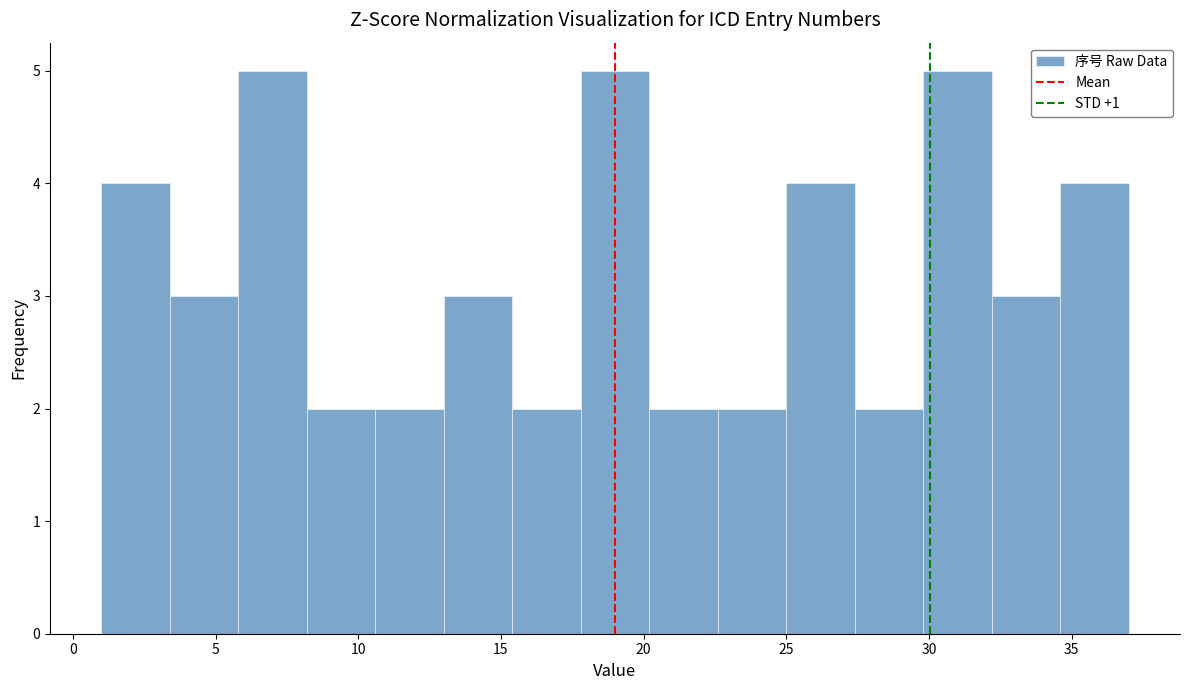

Reading left to right, list every bar in this chart as the range it spans on the x-axis followed by its height. Neither the bar edges nor the heights are printed on the chart, so give them approximately, as read against the axes.

1.0 to 3.4: 4
3.4 to 5.8: 3
5.8 to 8.2: 5
8.2 to 10.6: 2
10.6 to 13.0: 2
13.0 to 15.4: 3
15.4 to 17.8: 2
17.8 to 20.2: 5
20.2 to 22.6: 2
22.6 to 25.0: 2
25.0 to 27.4: 4
27.4 to 29.8: 2
29.8 to 32.2: 5
32.2 to 34.6: 3
34.6 to 37.0: 4